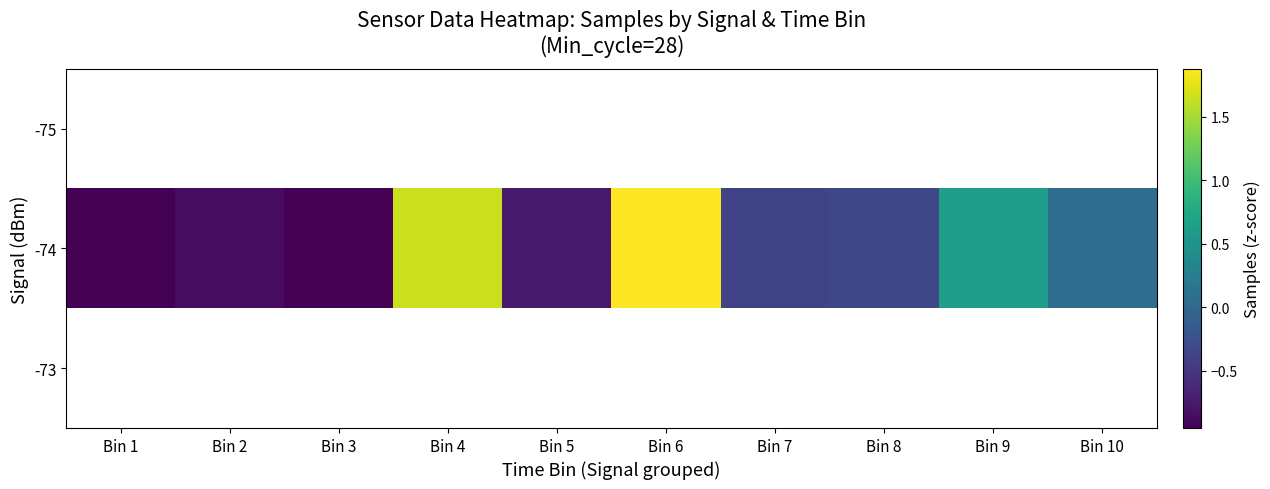

At which label is -74 closest to 0?

Bin 10